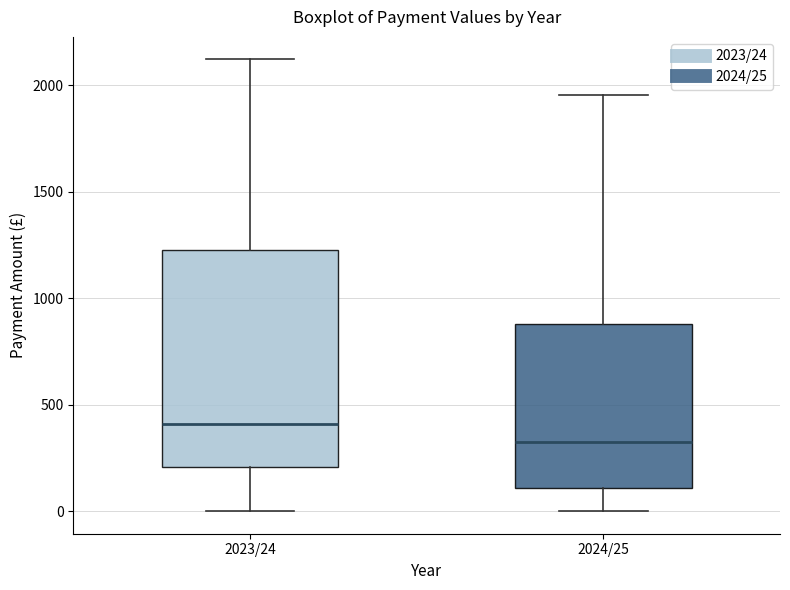

Where does the median line of the box for 2023/24 sit on the y-axis? The values are not printed on the chart, so give them approximately, as read against the axis.

400